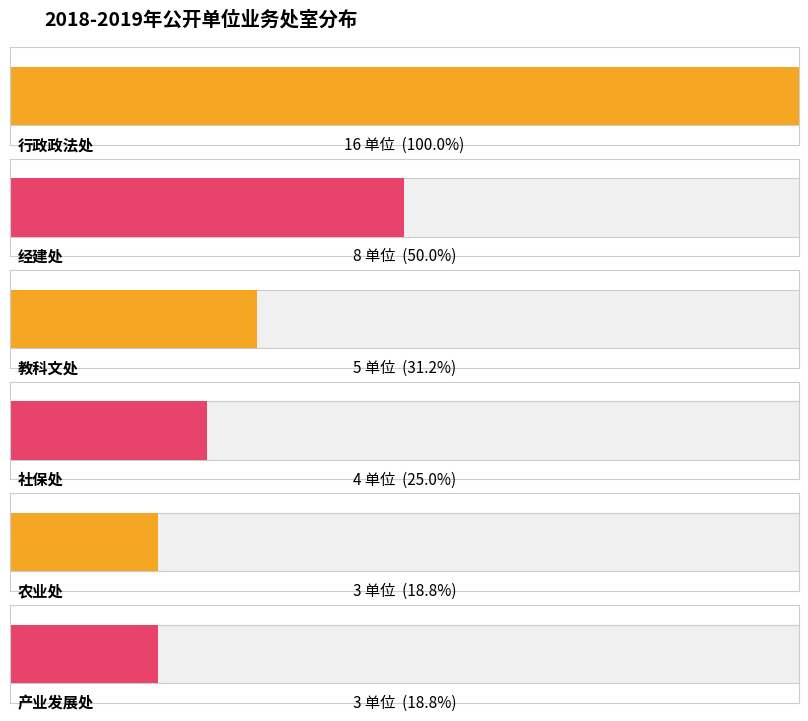

Count the number of values greater than 5.

2